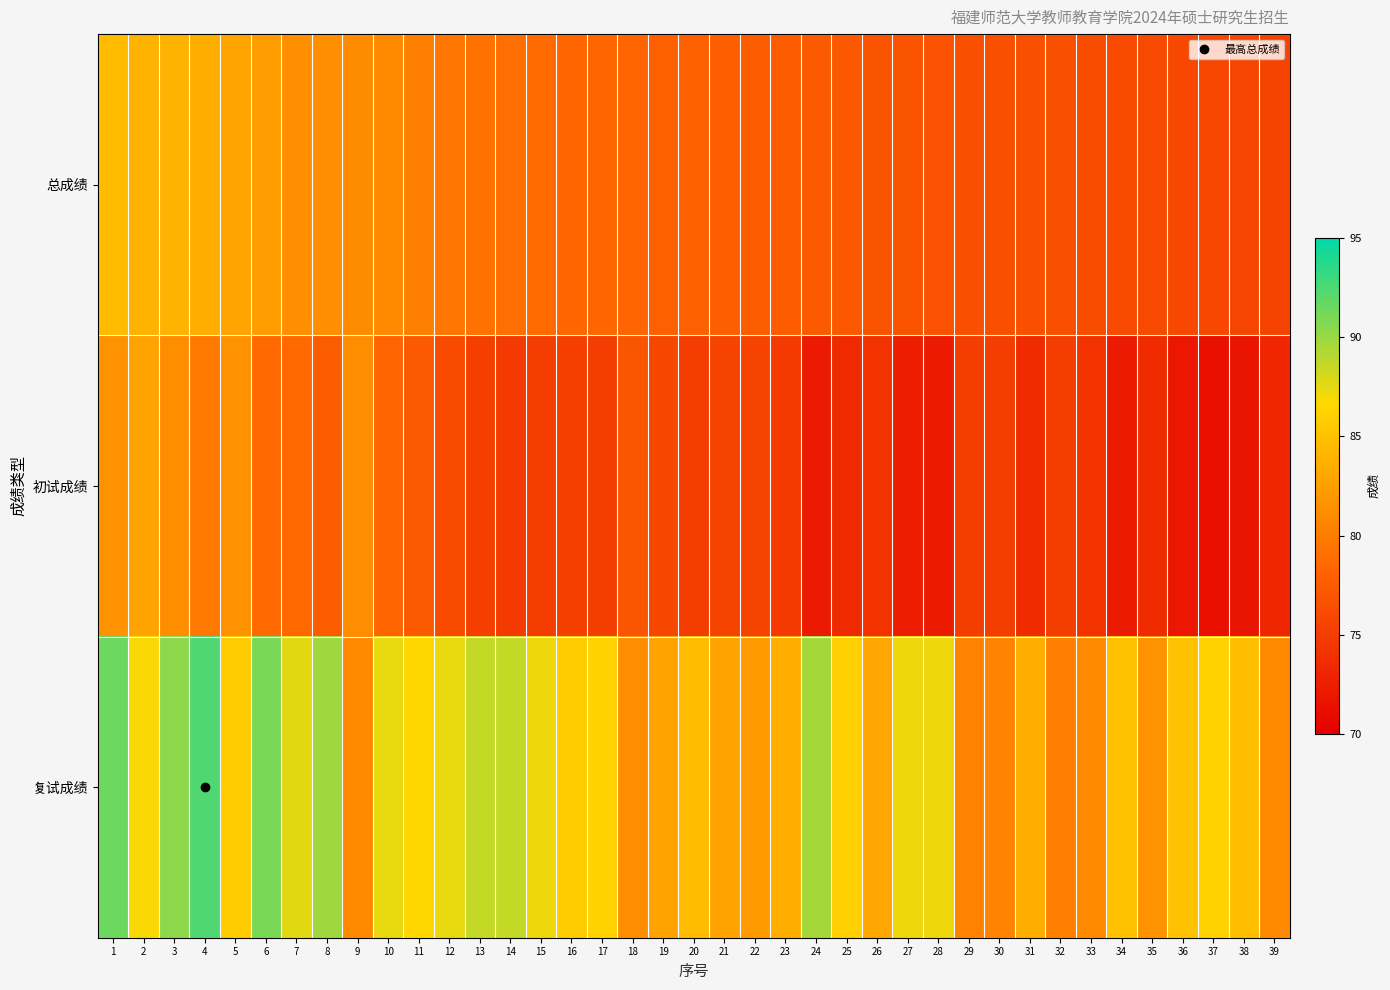

List the series in order of their peak value, highest first.

复试成绩, 总成绩, 初试成绩